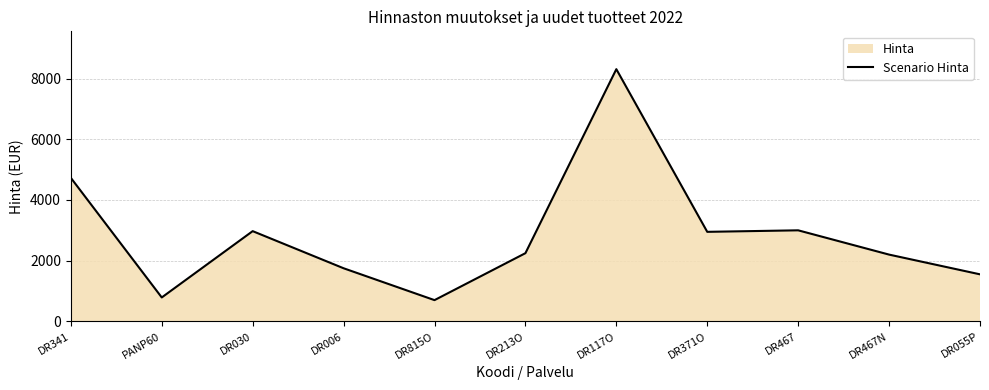

What is the value of the 8th point from the left?

2950